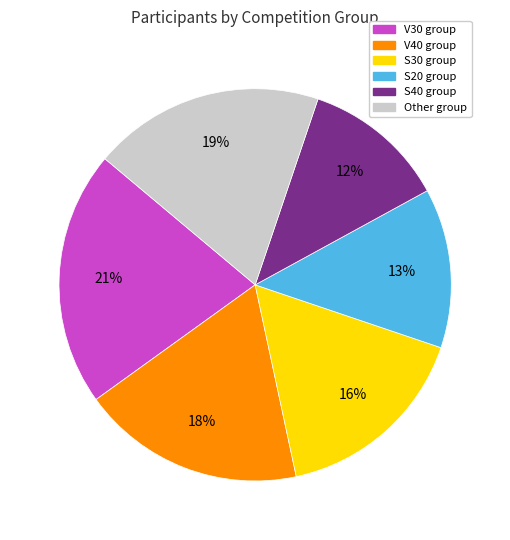

Count the number of slices in the pie.

6